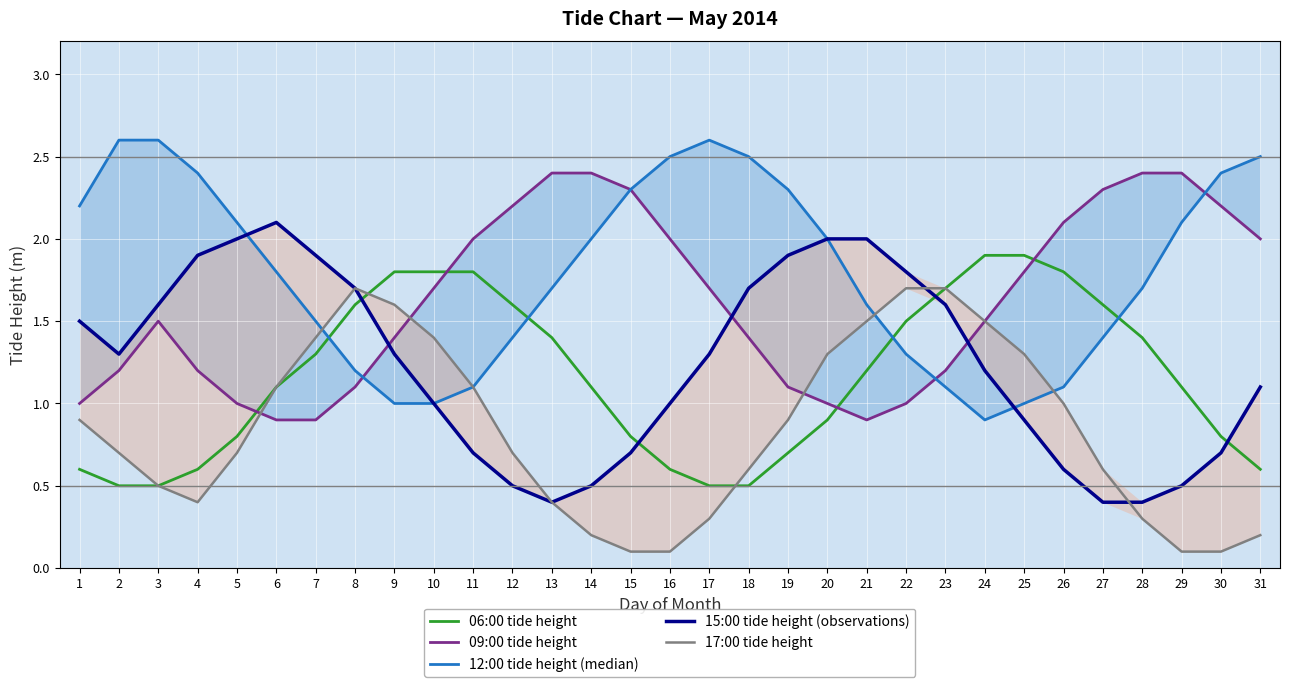

Reading right to left, transcribe all the data shown in this chart.

06:00 tide height: 0.6	0.8	1.1	1.4	1.6	1.8	1.9	1.9	1.7	1.5	1.2	0.9	0.7	0.5	0.5	0.6	0.8	1.1	1.4	1.6	1.8	1.8	1.8	1.6	1.3	1.1	0.8	0.6	0.5	0.5	0.6
09:00 tide height: 2.0	2.2	2.4	2.4	2.3	2.1	1.8	1.5	1.2	1.0	0.9	1.0	1.1	1.4	1.7	2.0	2.3	2.4	2.4	2.2	2.0	1.7	1.4	1.1	0.9	0.9	1.0	1.2	1.5	1.2	1.0
12:00 tide height (median): 2.5	2.4	2.1	1.7	1.4	1.1	1.0	0.9	1.1	1.3	1.6	2.0	2.3	2.5	2.6	2.5	2.3	2.0	1.7	1.4	1.1	1.0	1.0	1.2	1.5	1.8	2.1	2.4	2.6	2.6	2.2
15:00 tide height (observations): 1.1	0.7	0.5	0.4	0.4	0.6	0.9	1.2	1.6	1.8	2.0	2.0	1.9	1.7	1.3	1.0	0.7	0.5	0.4	0.5	0.7	1.0	1.3	1.7	1.9	2.1	2.0	1.9	1.6	1.3	1.5
17:00 tide height: 0.2	0.1	0.1	0.3	0.6	1.0	1.3	1.5	1.7	1.7	1.5	1.3	0.9	0.6	0.3	0.1	0.1	0.2	0.4	0.7	1.1	1.4	1.6	1.7	1.4	1.1	0.7	0.4	0.5	0.7	0.9